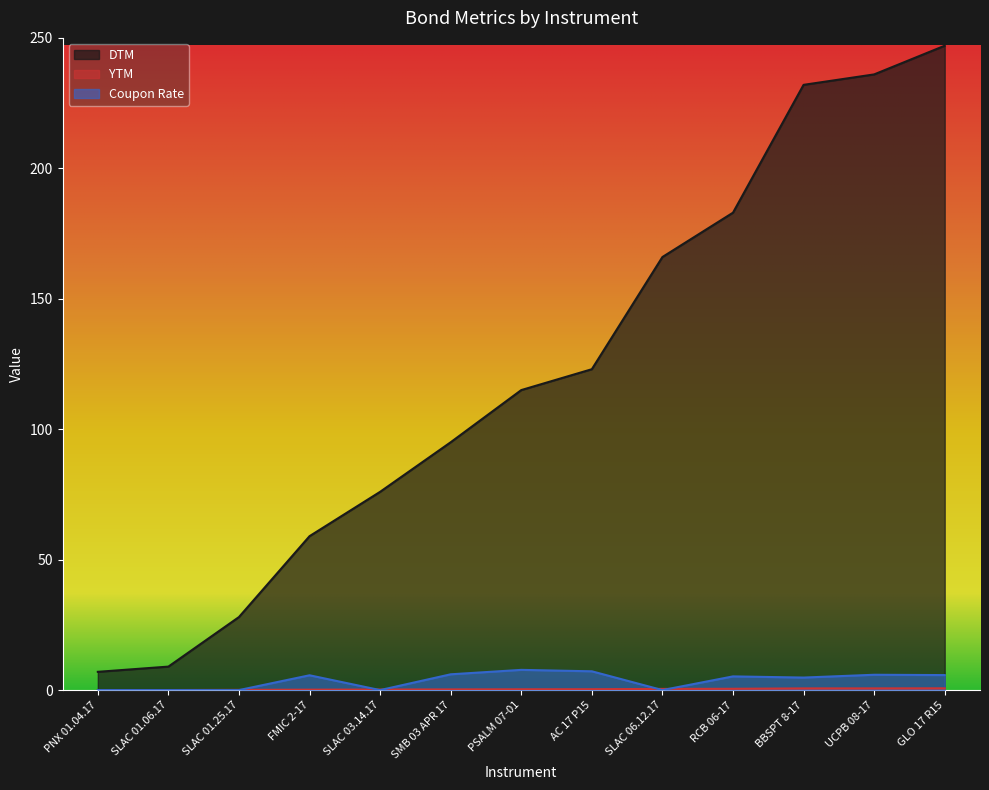

Does the chart have visible grid lines?

No